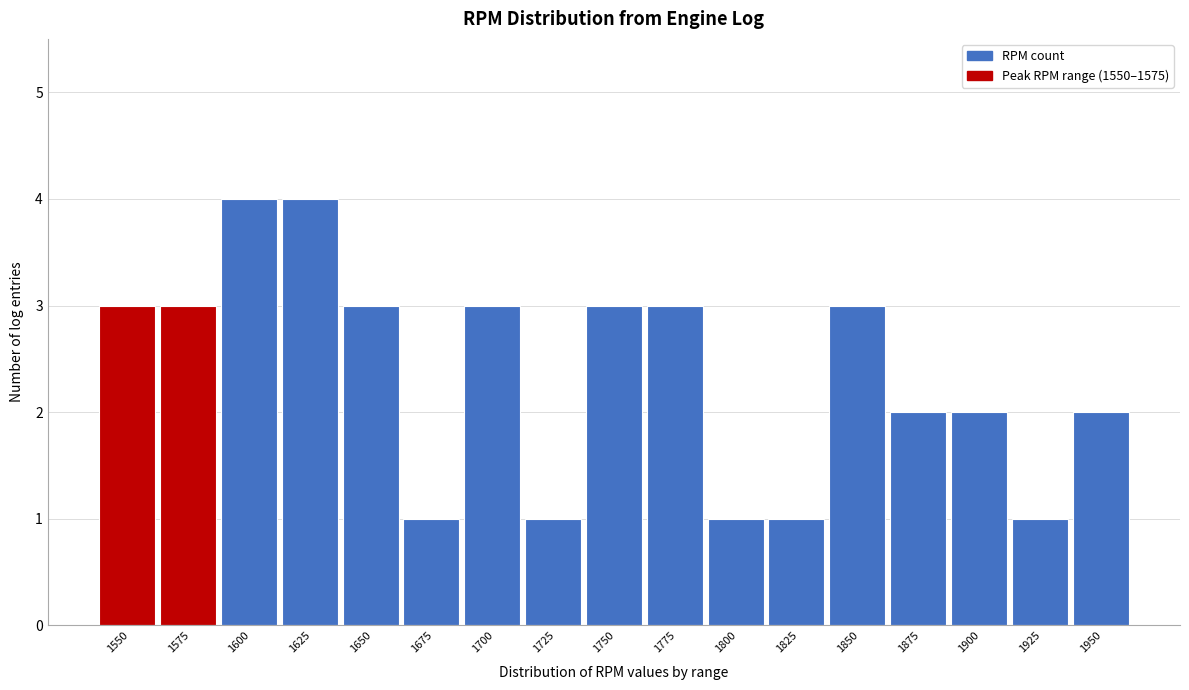

Reading right to left, transcribe all the data shown in this chart.

1950=2	1925=1	1900=2	1875=2	1850=3	1825=1	1800=1	1775=3	1750=3	1725=1	1700=3	1675=1	1650=3	1625=4	1600=4	1575=3	1550=3